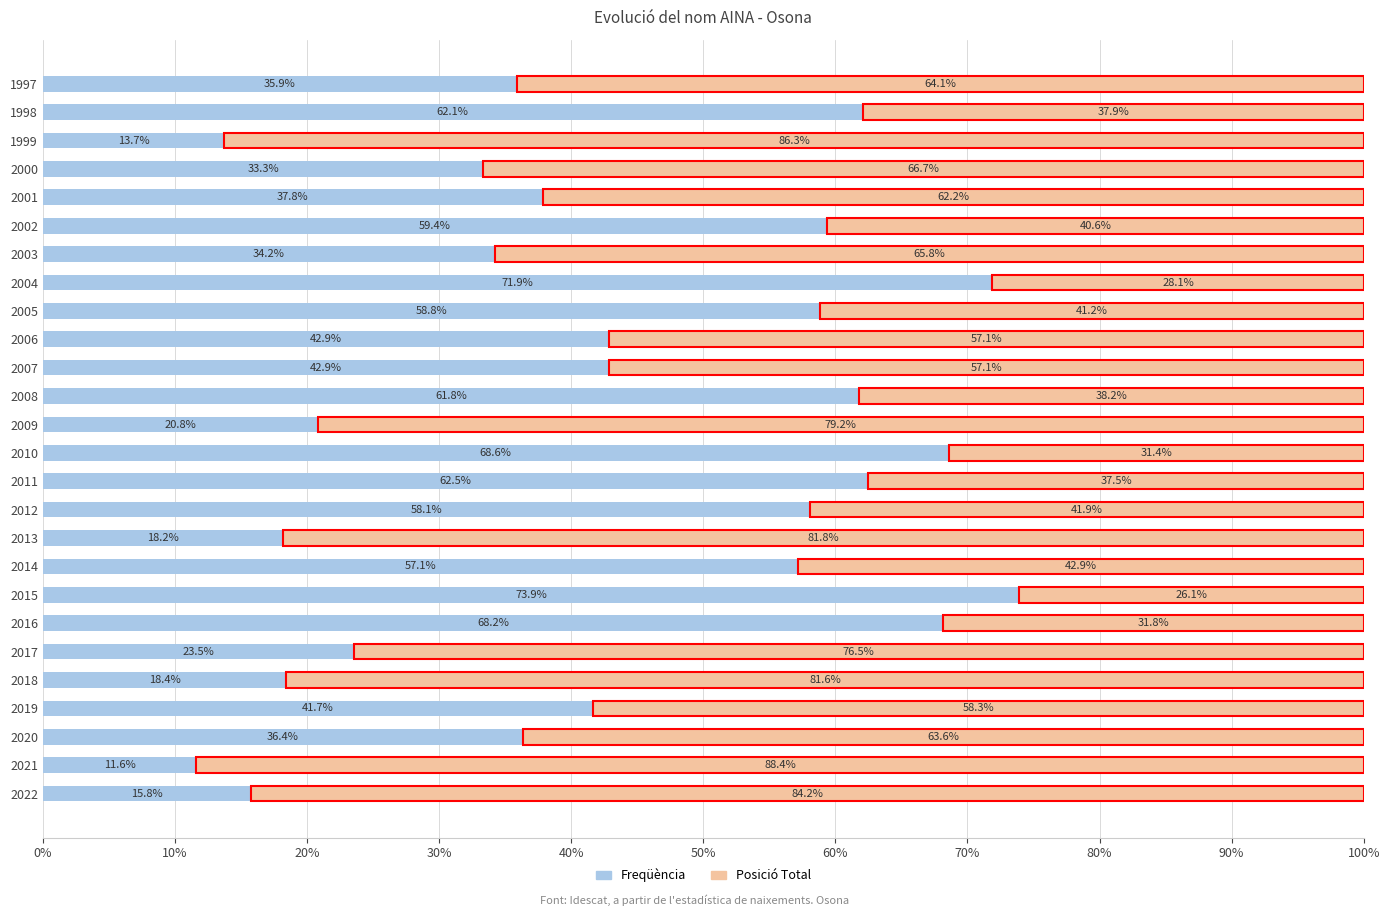

What is the sum of the Freqüència values at 2013 and 2003?

52.4